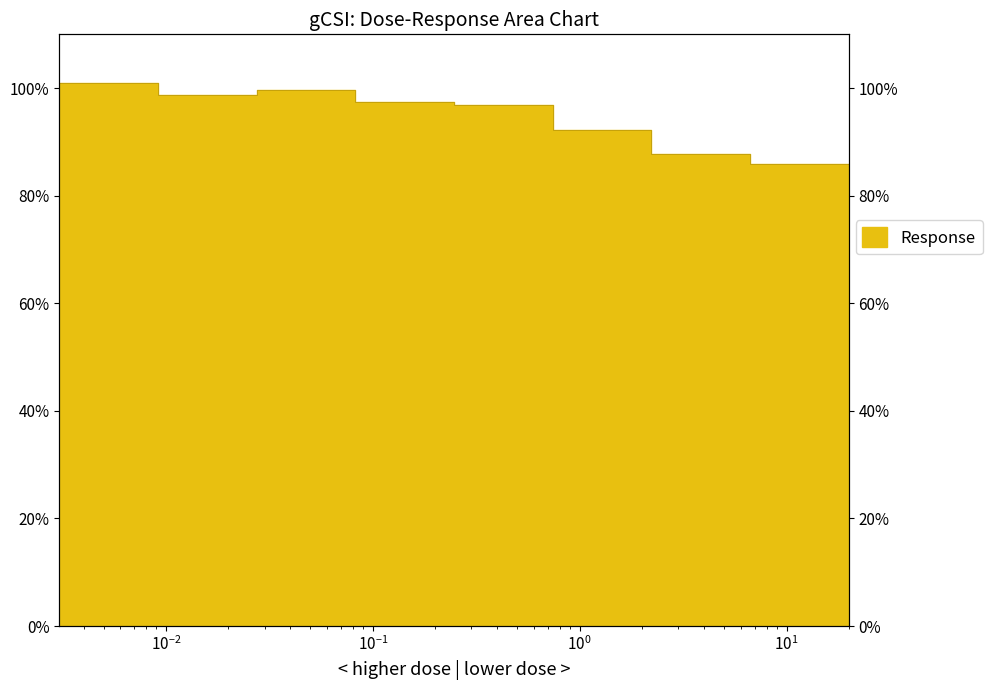

Does the chart have visible grid lines?

No